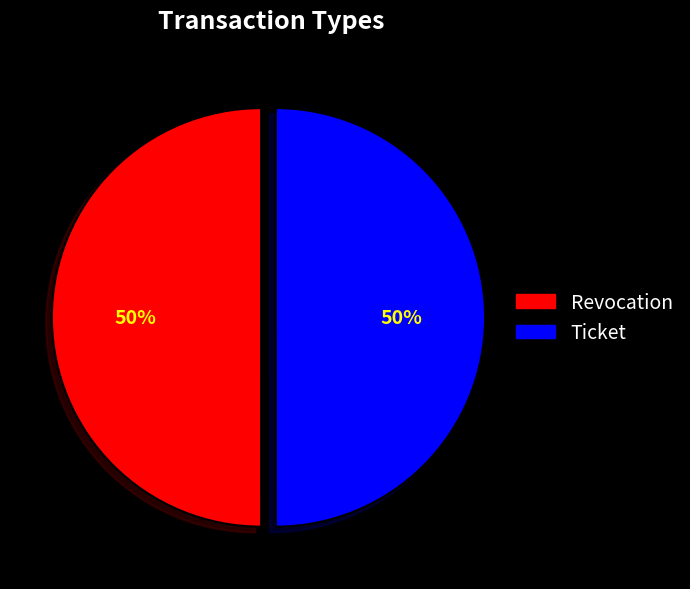

What is the ratio of the value at Ticket to the value at Revocation?

1.0